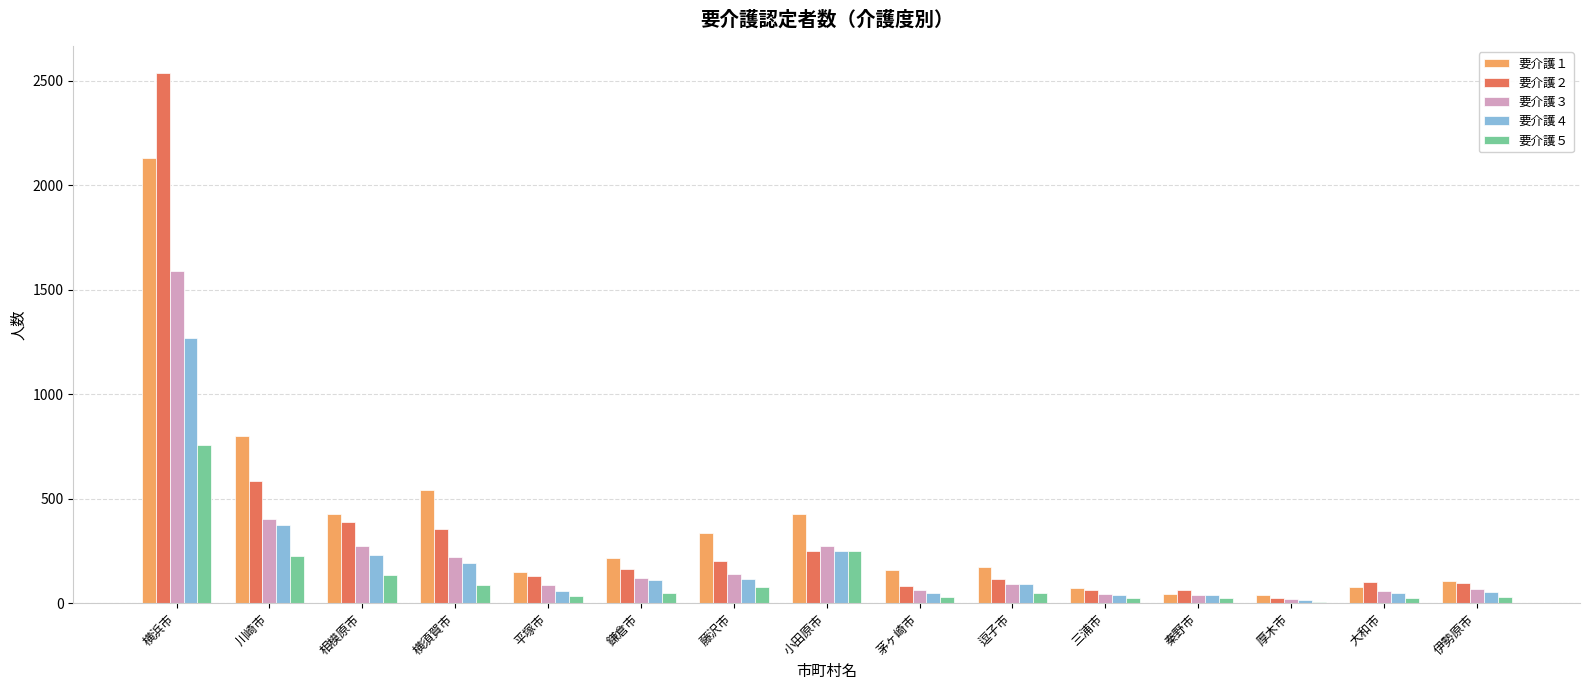

Which series has the largest total across all categories?

要介護１